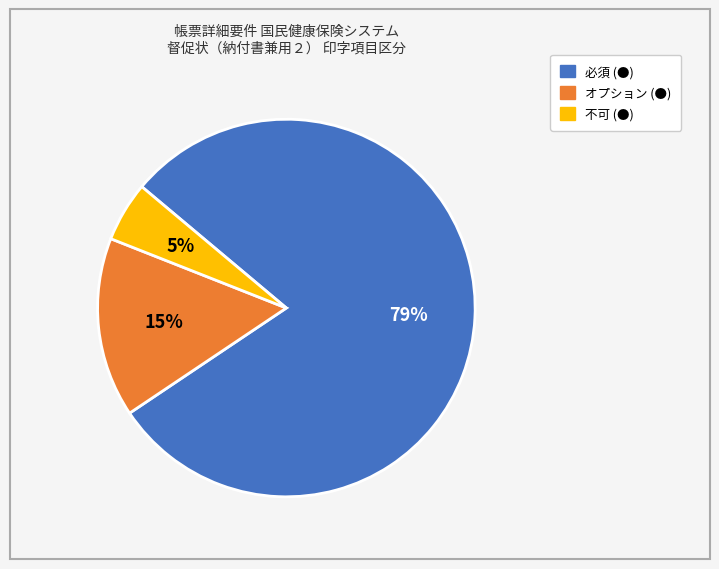

Rank the categories by value from lowest to highest.

不可 (●), オプション (●), 必須 (●)